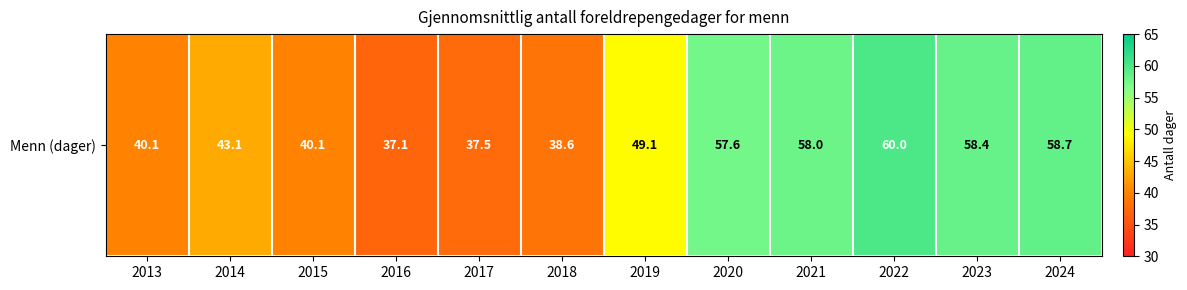

Reading right to left, extract all data points from this chart.

2024=58.7	2023=58.4	2022=60.0	2021=58.0	2020=57.6	2019=49.1	2018=38.6	2017=37.5	2016=37.1	2015=40.1	2014=43.1	2013=40.1